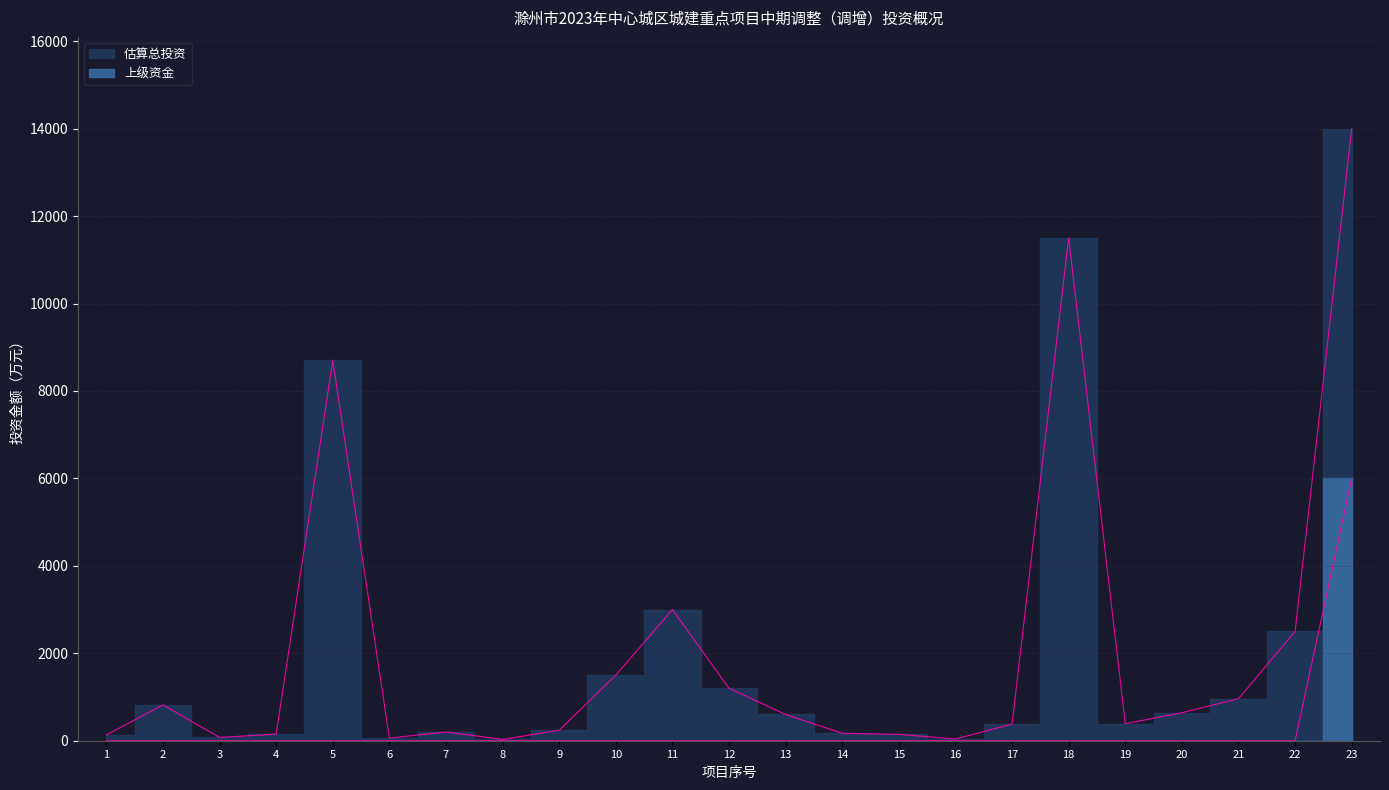

Reading left to right, transcribe all the data shown in this chart.

估算总投资: 130	820	75	150	8700	60	200	30	240	1500	3000	1200	600	170	145	40	380	11500	390	640	960	2500	14000
上级资金: 0	0	0	0	0	0	0	0	0	0	0	0	0	0	0	0	0	0	0	0	0	0	6000